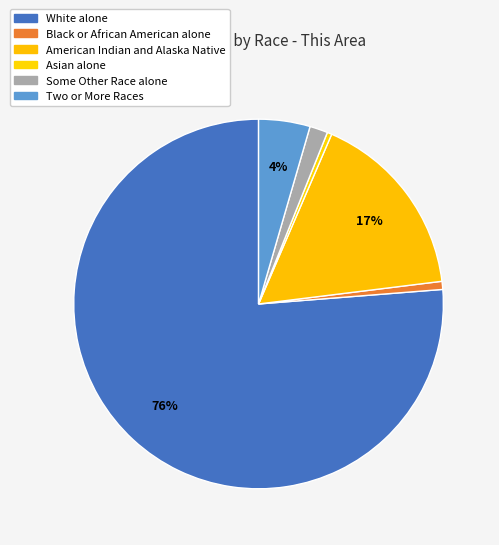

To the nearest percent, what is the difference between the largest and smallest slice percentages?

76%